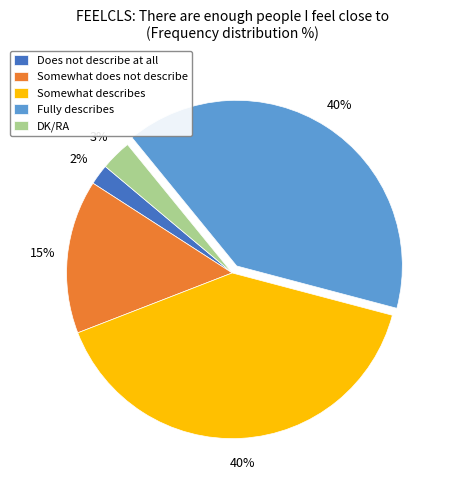

To the nearest percent, what percentage of the pie is Somewhat describes?

40%